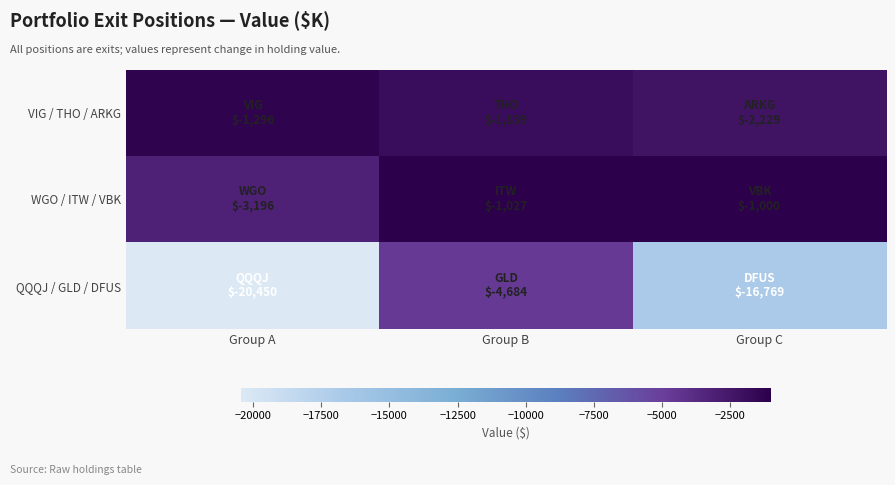

What is the spread (max minus min) of values at Group B?

3657